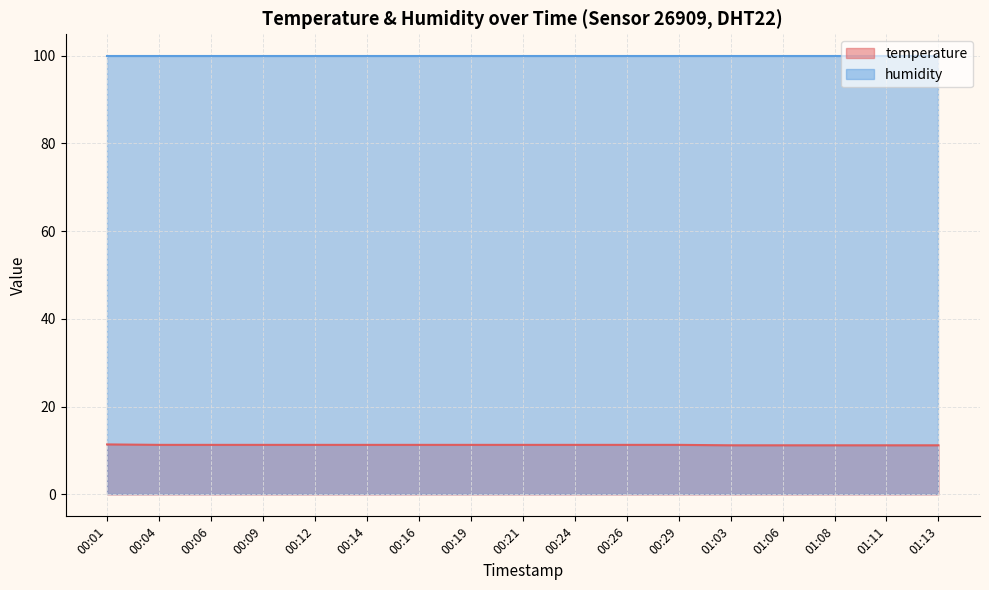

Does the chart display data point markers on the line(s)?

No